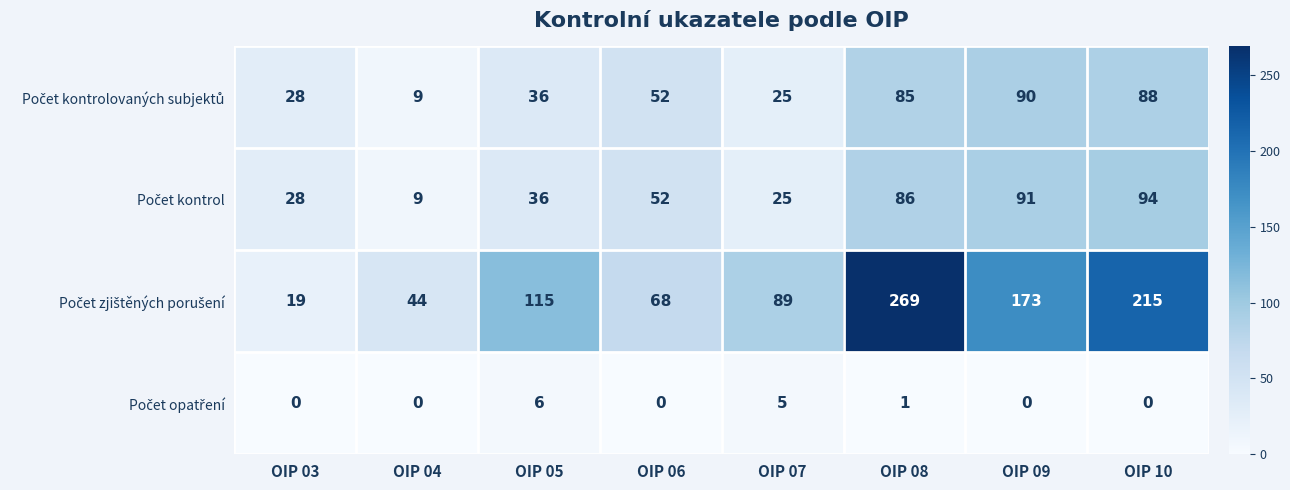

What is the total value across all series at OIP 09?

354